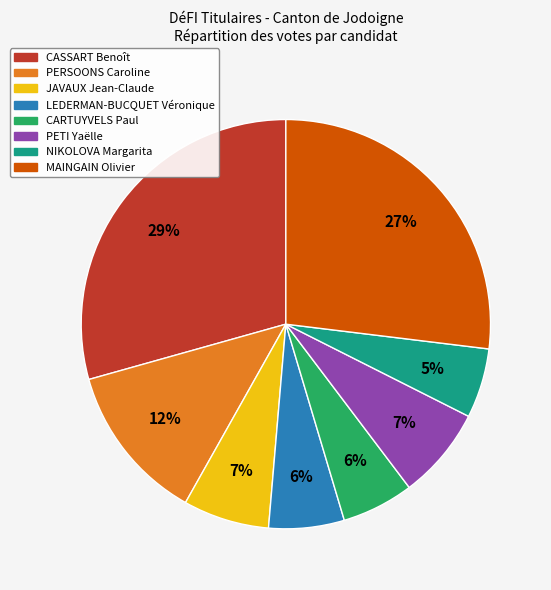

Is there any slice that represents more than half of the pie?

No